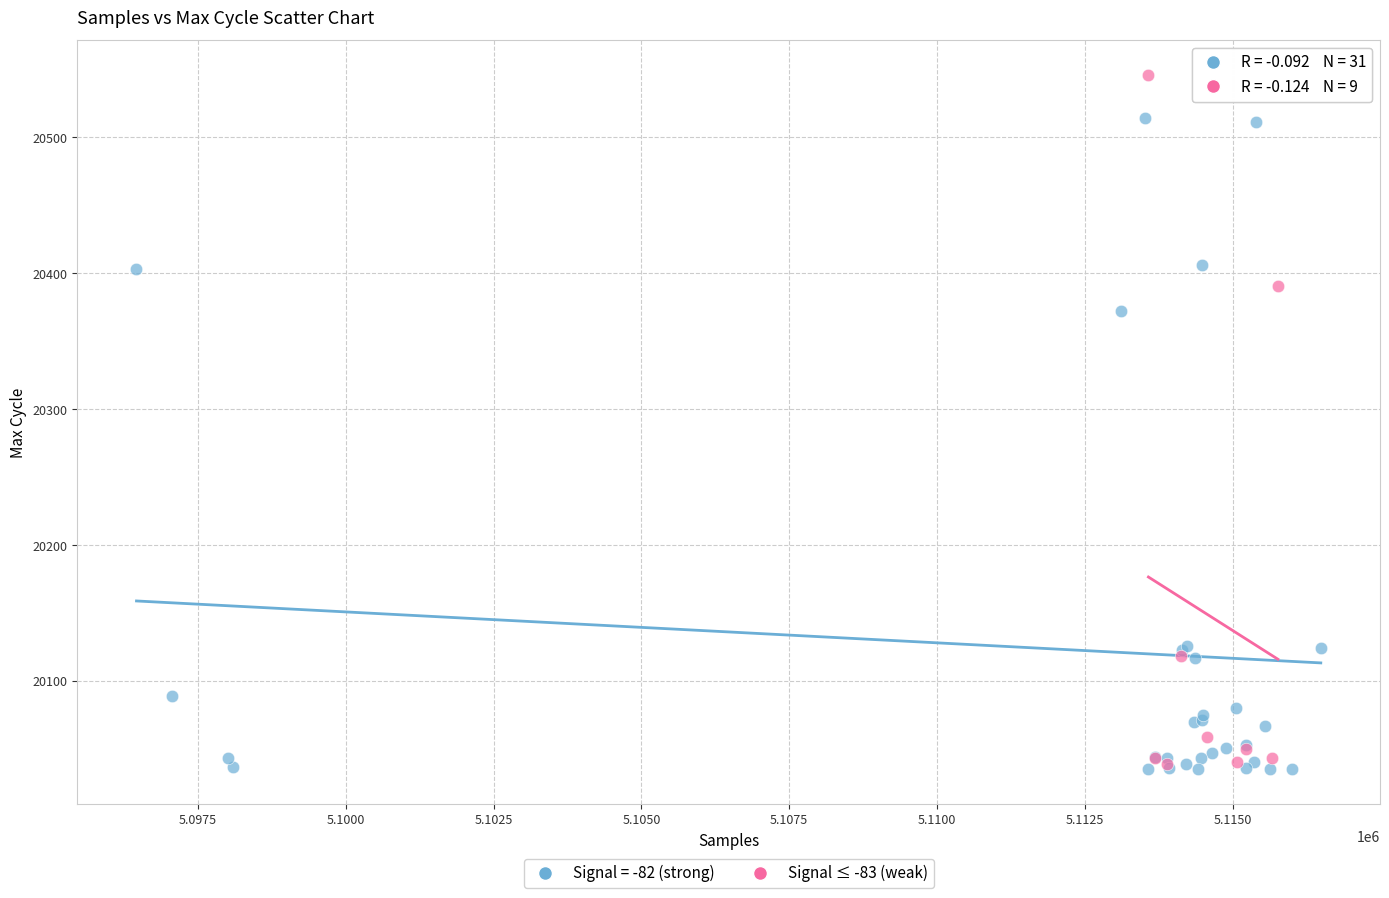

Which series reaches the maximum Y coordinate?

Signal ≤ -83 (weak)